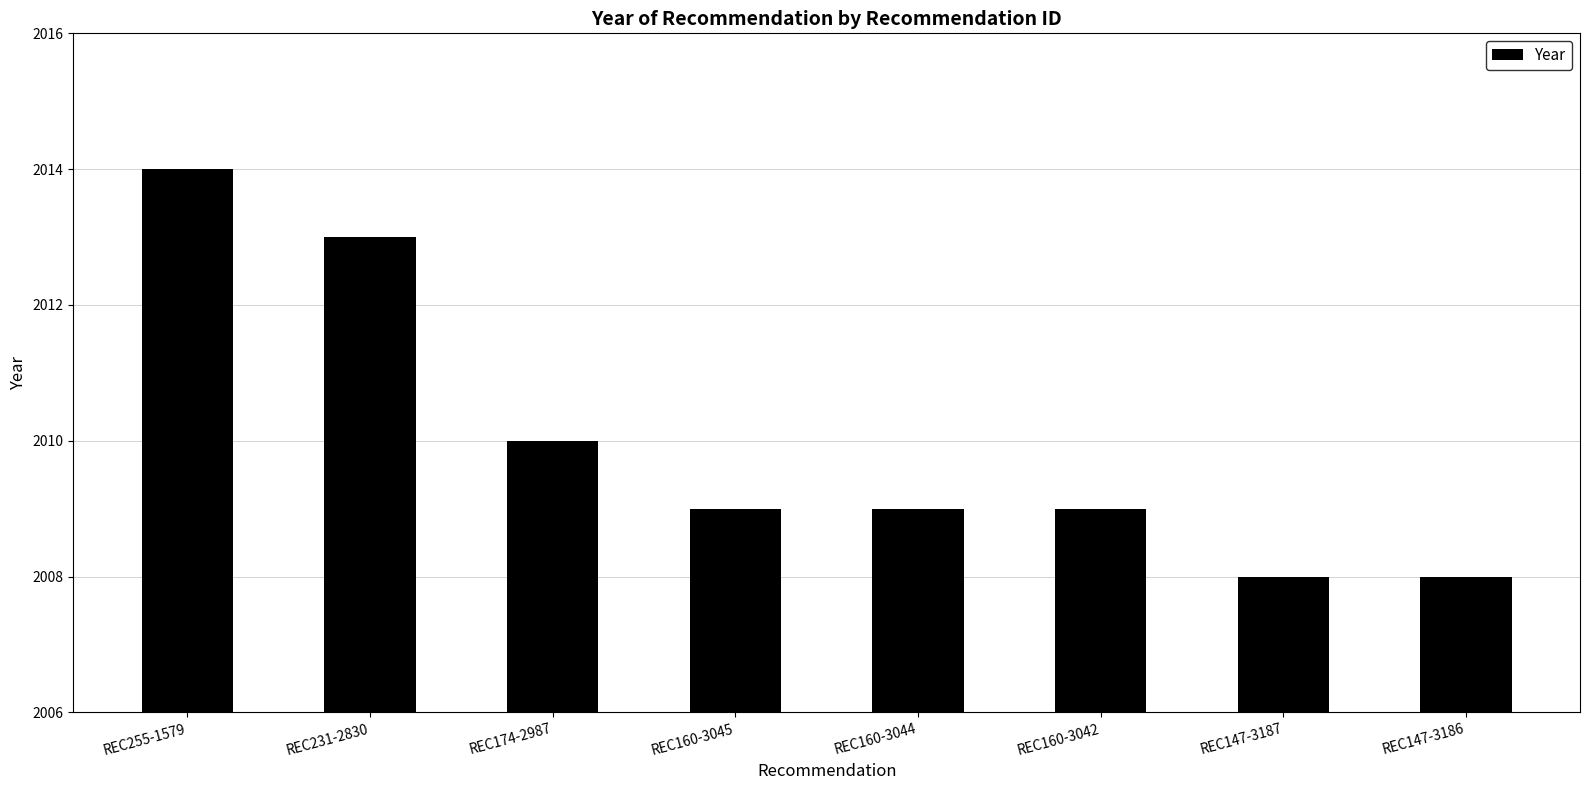

What is the difference between the values at REC160-3045 and REC231-2830?

4